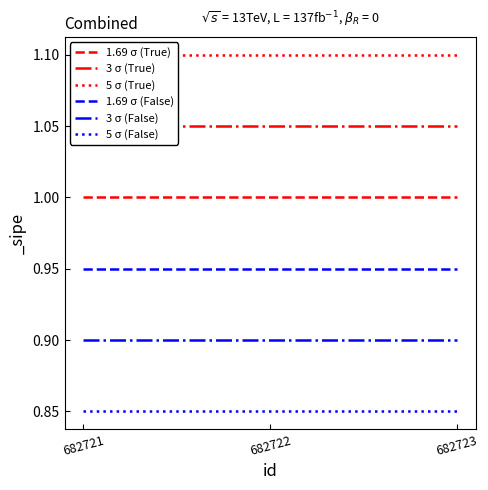

List the series in order of their overall mean, highest first.

5 σ (True), 3 σ (True), 1.69 σ (True), 1.69 σ (False), 3 σ (False), 5 σ (False)